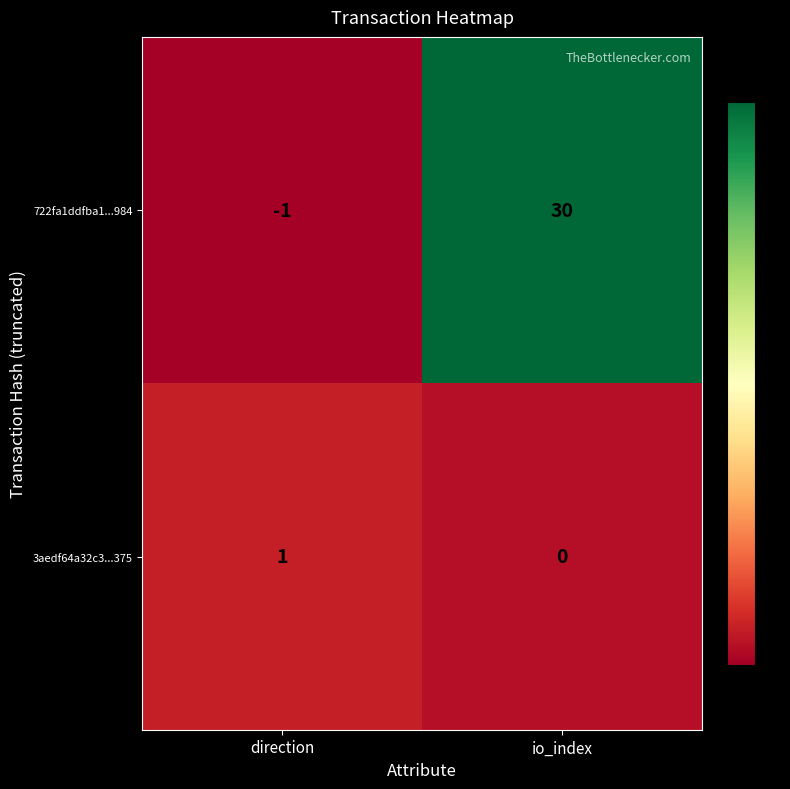

What is the spread (max minus min) of values at direction?

2